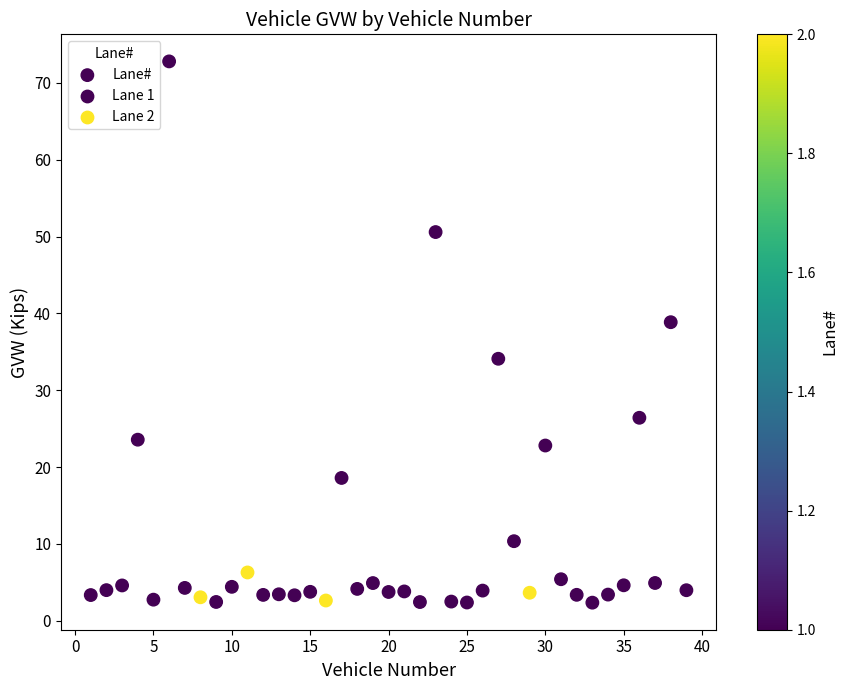

What Y value in the scatter plot is closest to 37?

38.9